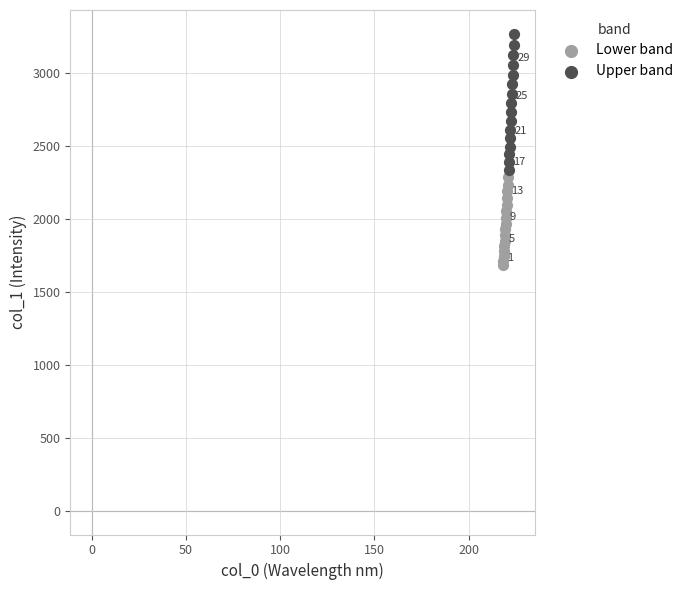

Which series contains the highest Y value?

Upper band